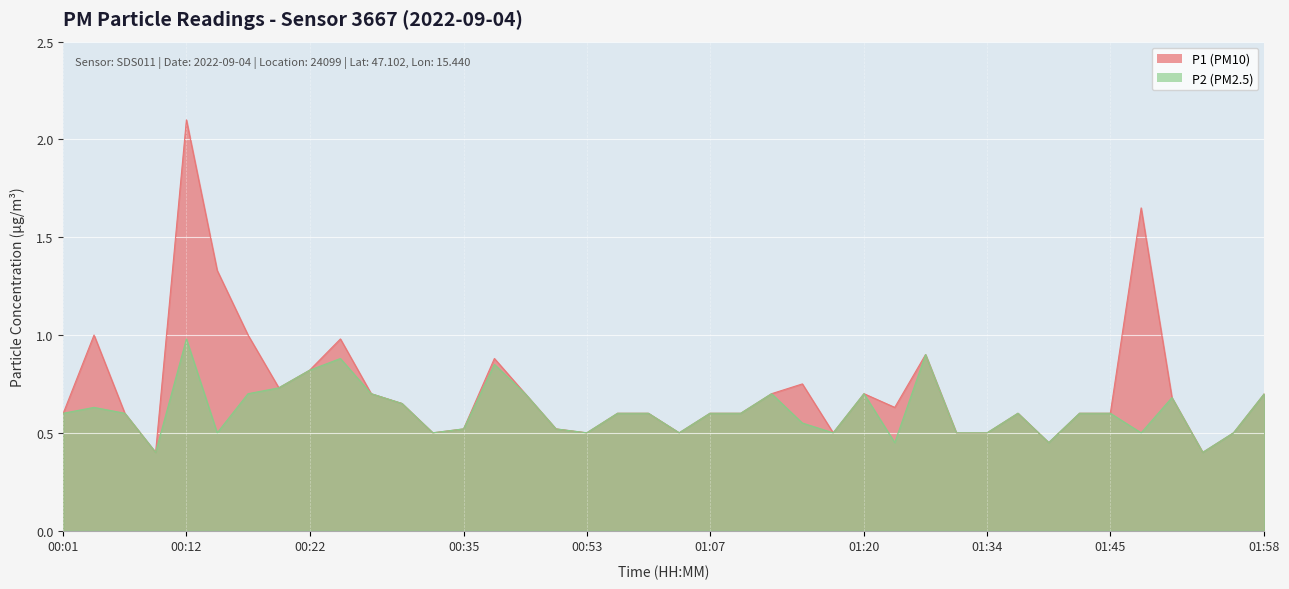

Count the number of data series in this chart.

2